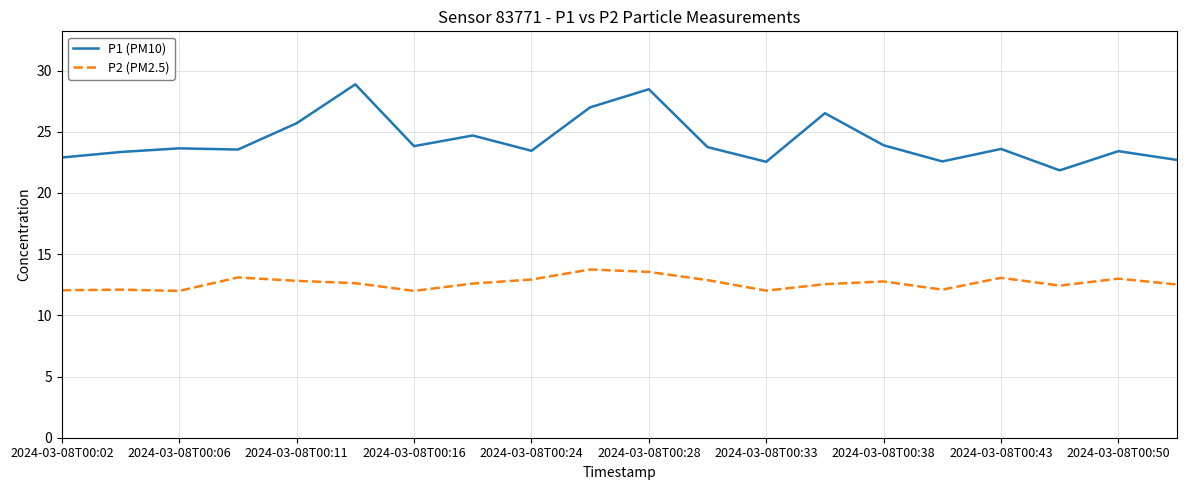

Which series has the largest total across all categories?

P1 (PM10)